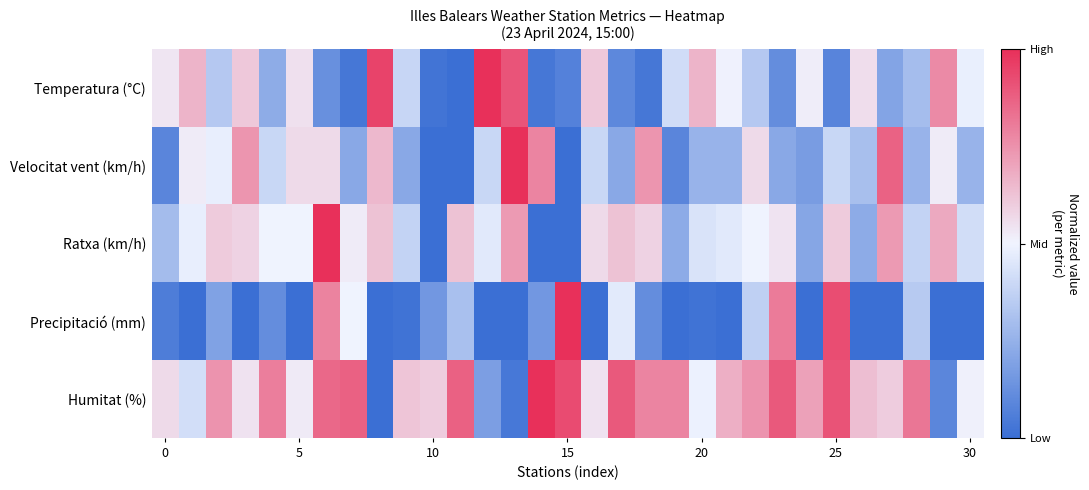

List the series in order of their peak value, lowest first.

Temperatura (°C), Velocitat vent (km/h), Ratxa (km/h), Precipitació (mm), Humitat (%)